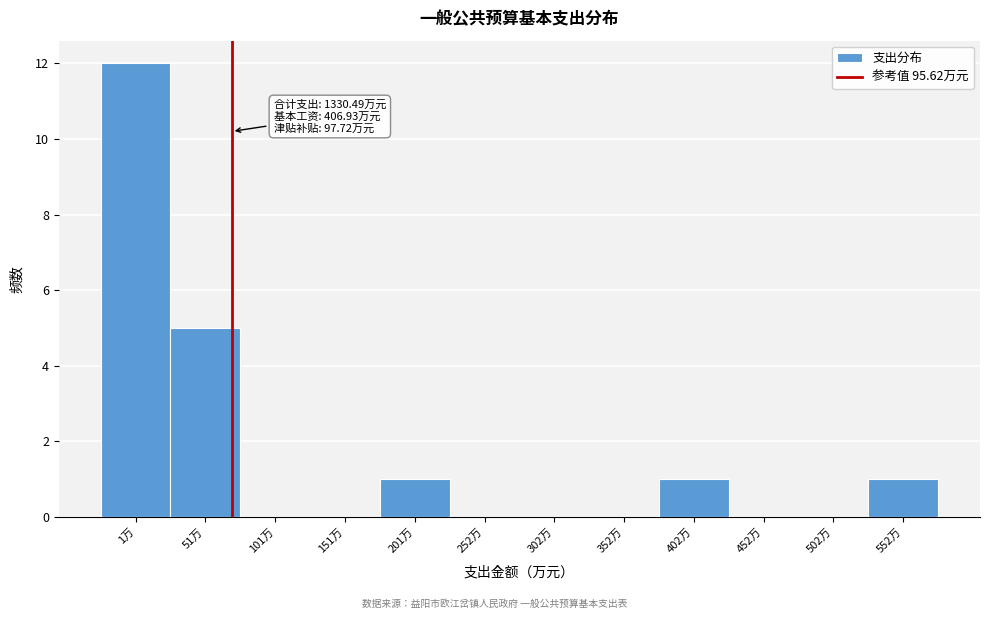

Reading left to right, what are all the values shown in this chart?

1万=12	51万=5	101万=0	151万=0	201万=1	252万=0	302万=0	352万=0	402万=1	452万=0	502万=0	552万=1